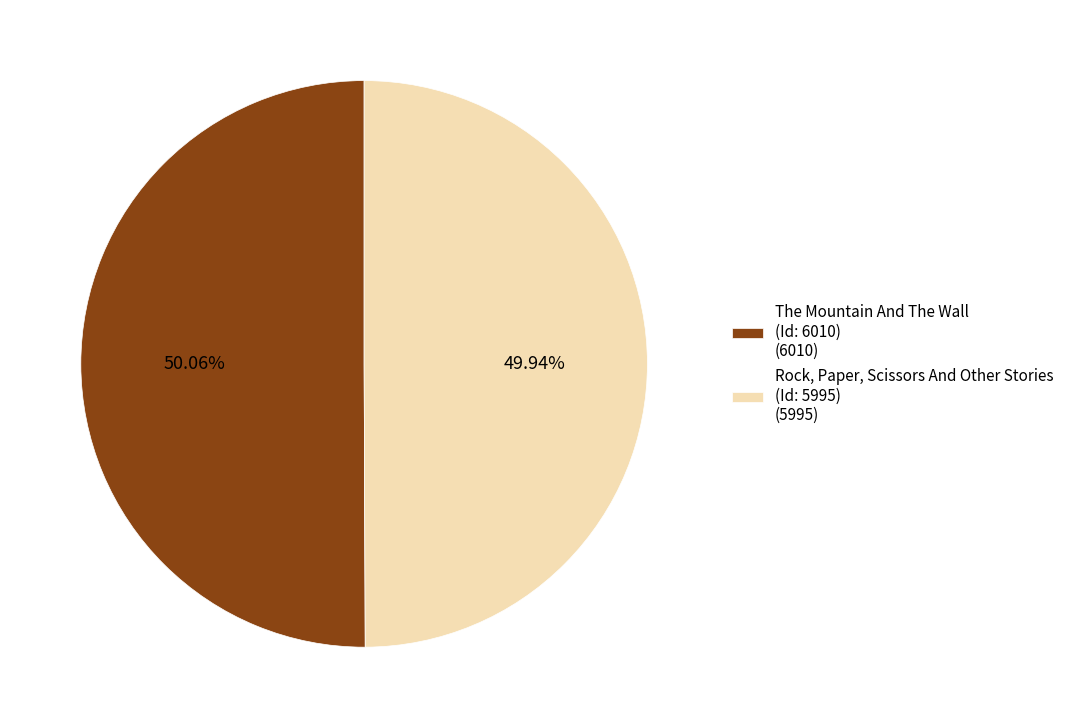

Count the number of slices in the pie.

2